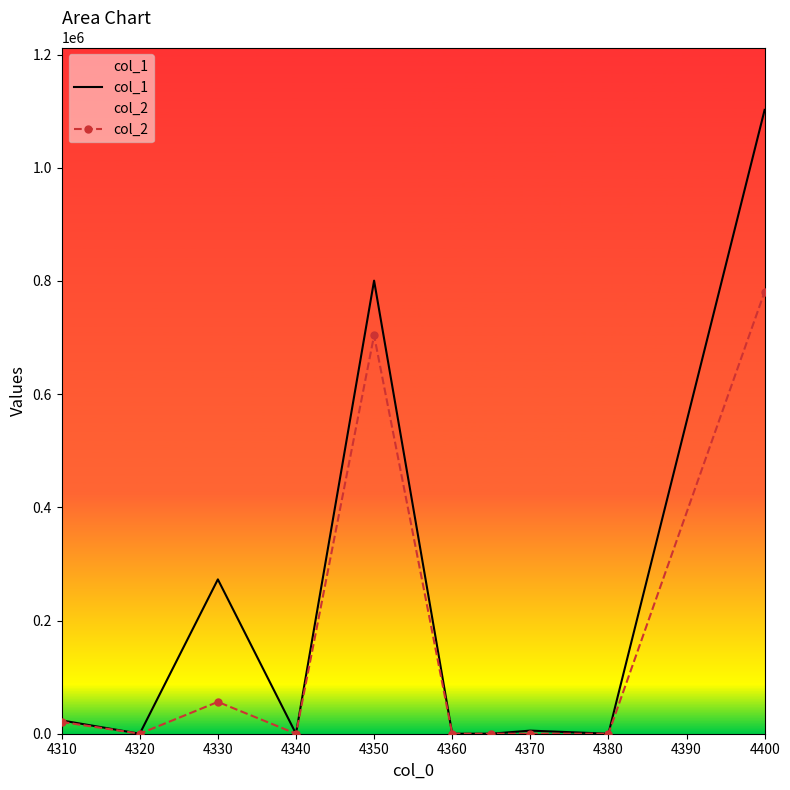

Where is col_1 nearest to the value 551130?

4350